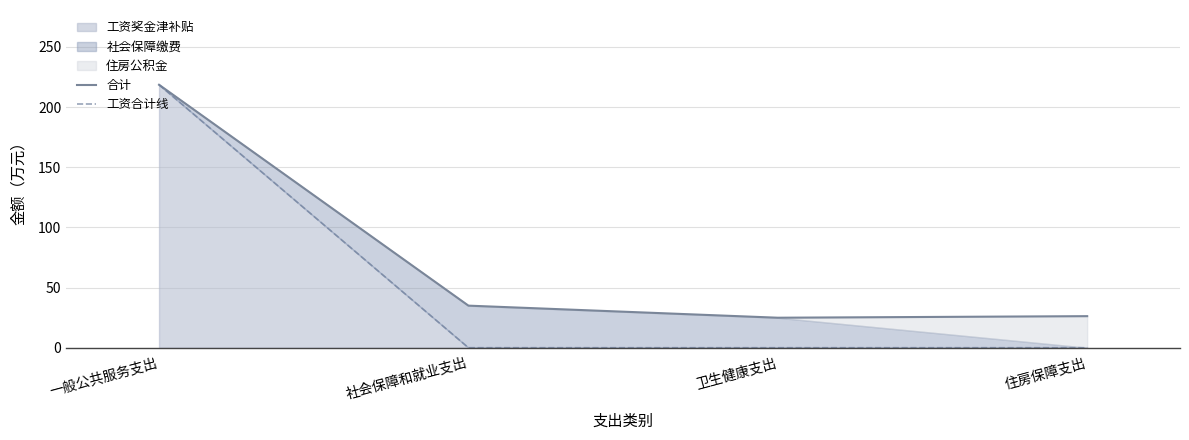

Where does the 合计 series first go above 34?

一般公共服务支出